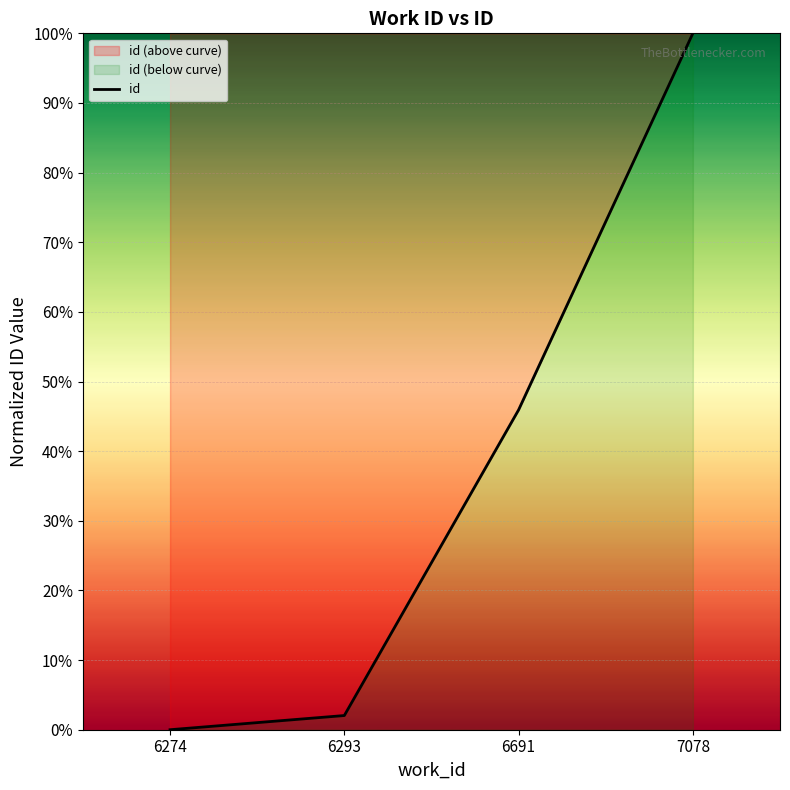

What is the value of the 2nd point from the left?

2.0